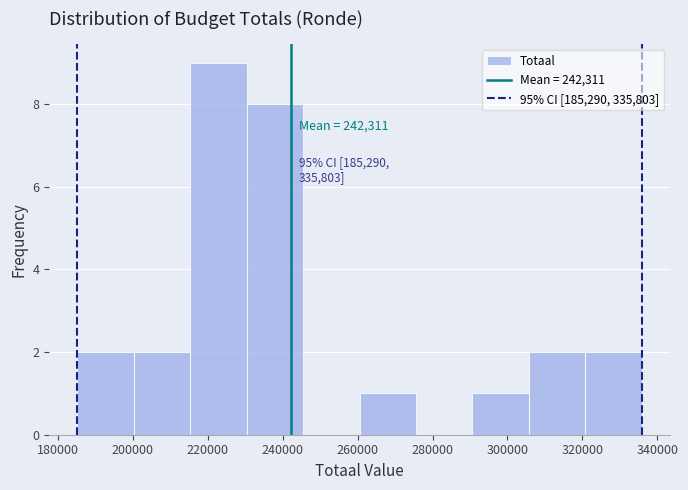

Over which range of the x-axis is the bar tallest?

216000 to 230000